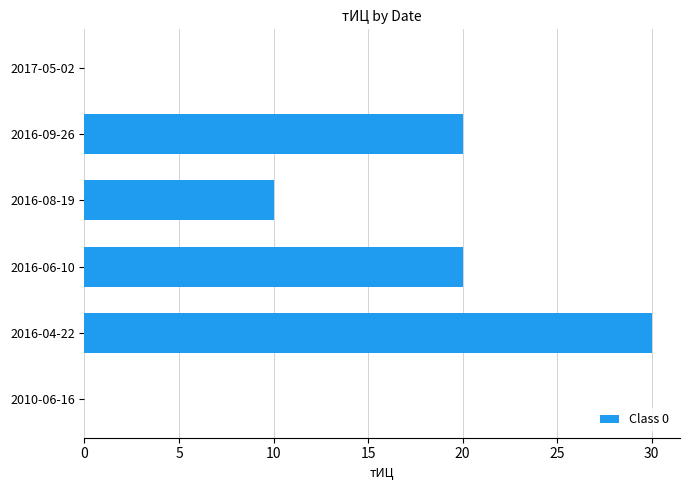

What is the change in value from 2016-09-26 to 2016-04-22?

+10